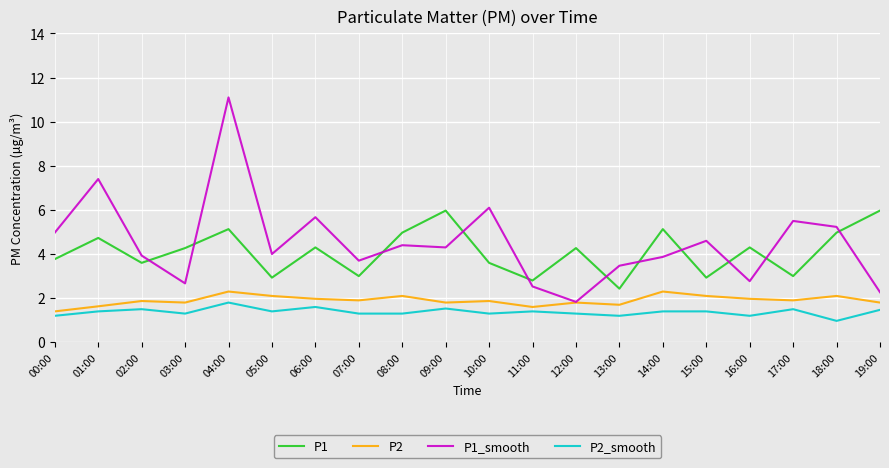

Rank the series by their maximum value, from lowest to highest.

P2_smooth, P2, P1, P1_smooth